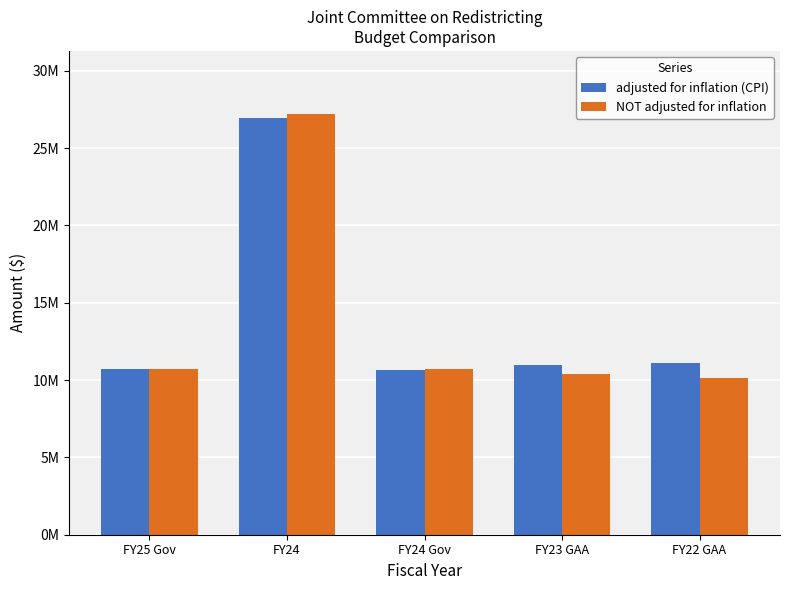

What are all the series names shown in the legend?

adjusted for inflation (CPI), NOT adjusted for inflation